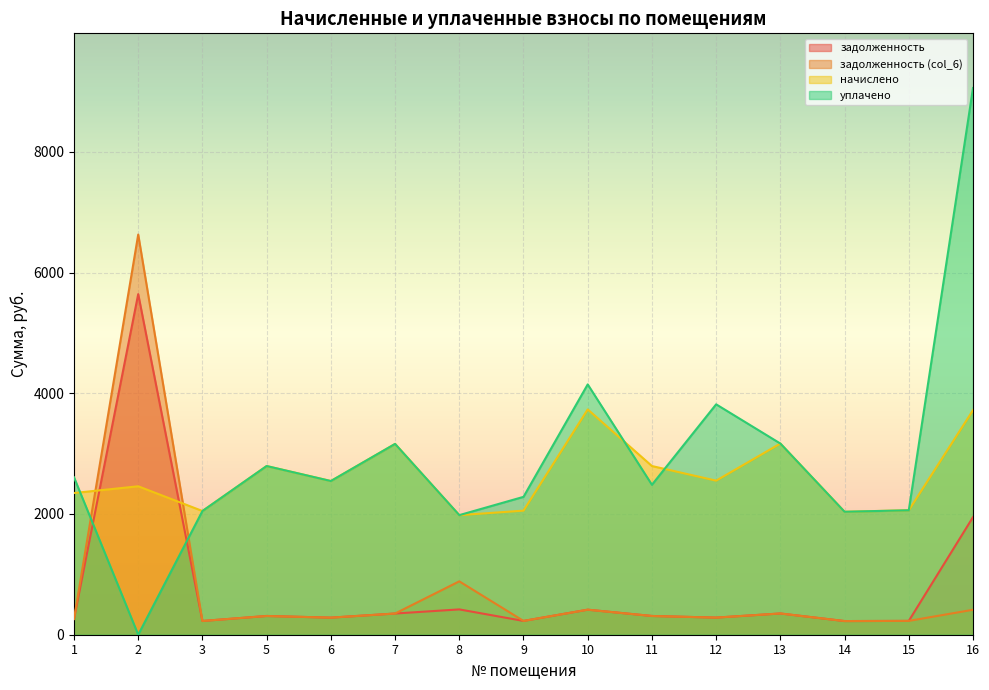

How many lines are shown in the chart?

4